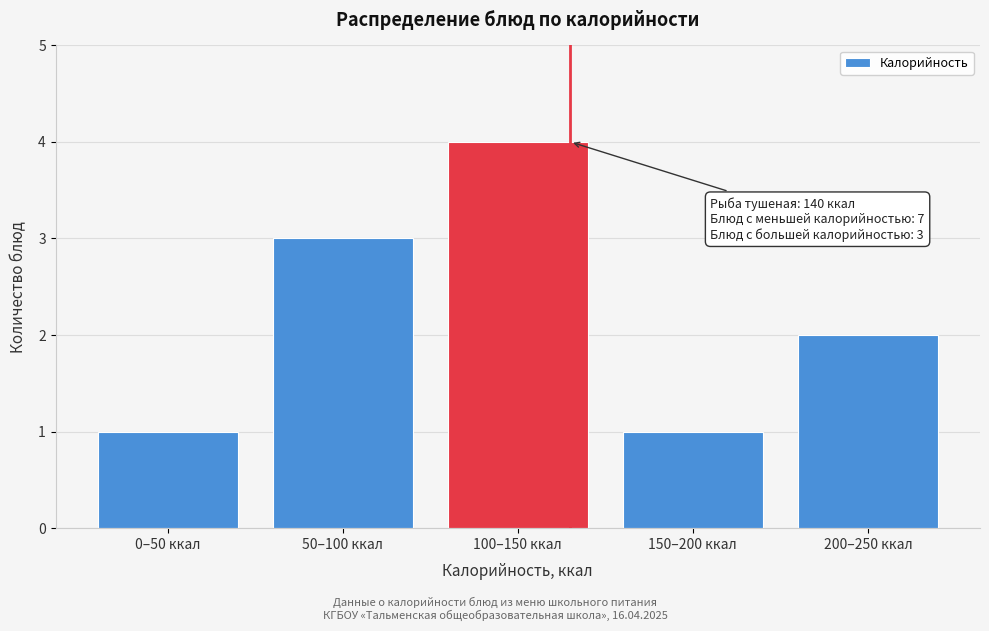

Reading left to right, what are all the values shown in this chart?

0–50 ккал=1	50–100 ккал=3	100–150 ккал=4	150–200 ккал=1	200–250 ккал=2